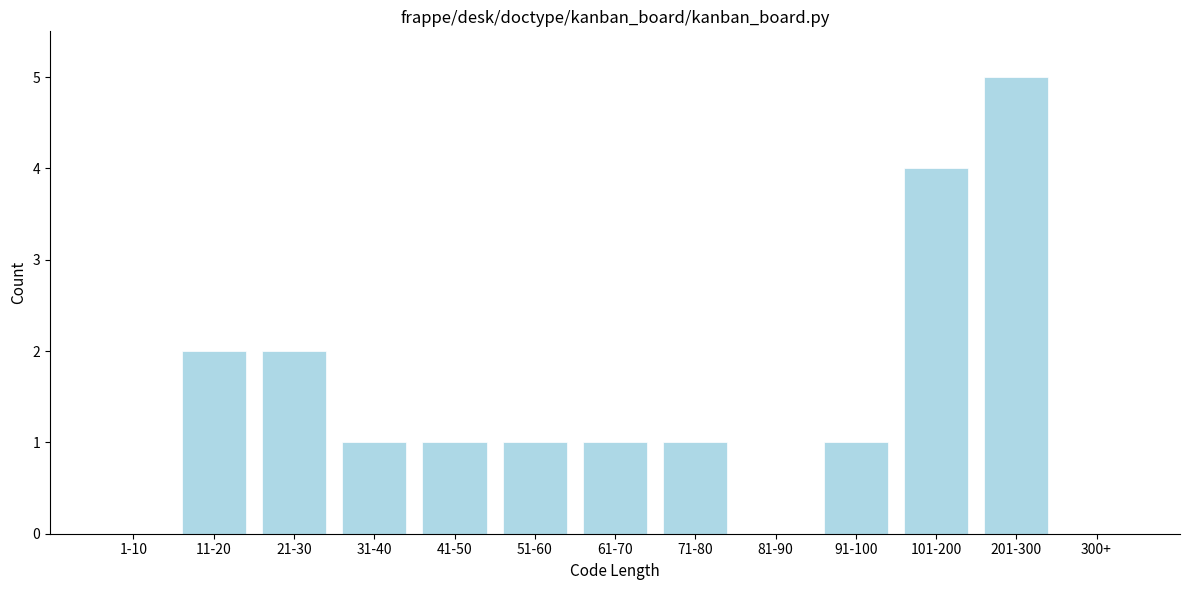

Reading left to right, what are all the values shown in this chart?

1-10=0	11-20=2	21-30=2	31-40=1	41-50=1	51-60=1	61-70=1	71-80=1	81-90=0	91-100=1	101-200=4	201-300=5	300+=0